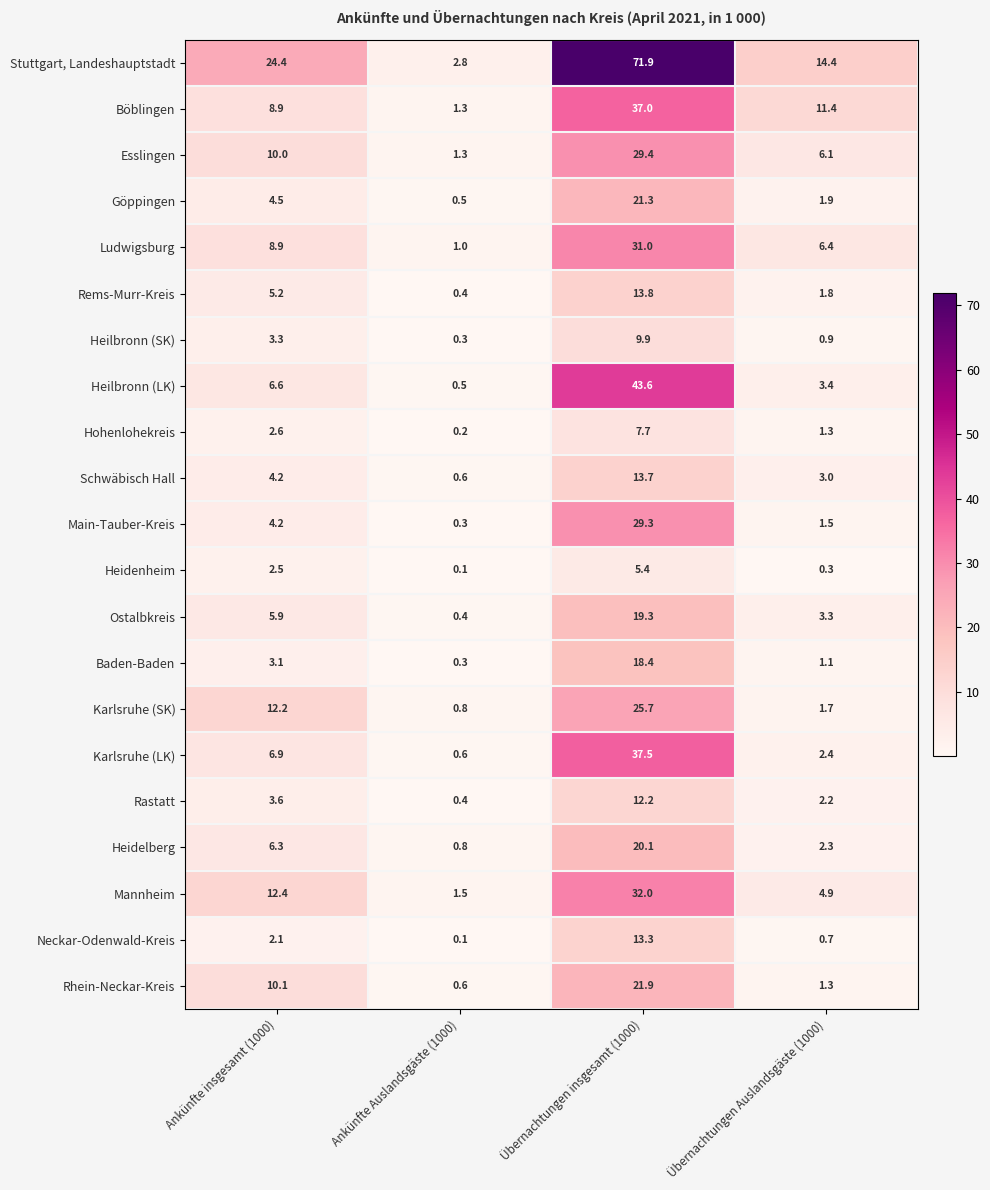

List the series in order of their peak value, highest first.

Stuttgart, Landeshauptstadt, Heilbronn (LK), Karlsruhe (LK), Böblingen, Mannheim, Ludwigsburg, Esslingen, Main-Tauber-Kreis, Karlsruhe (SK), Rhein-Neckar-Kreis, Göppingen, Heidelberg, Ostalbkreis, Baden-Baden, Rems-Murr-Kreis, Schwäbisch Hall, Neckar-Odenwald-Kreis, Rastatt, Heilbronn (SK), Hohenlohekreis, Heidenheim